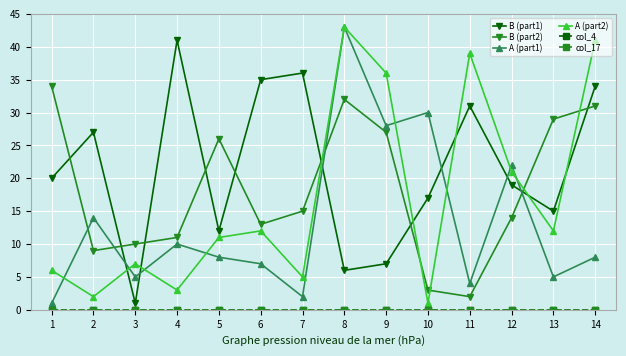

What is the total value across all series at 8?

124